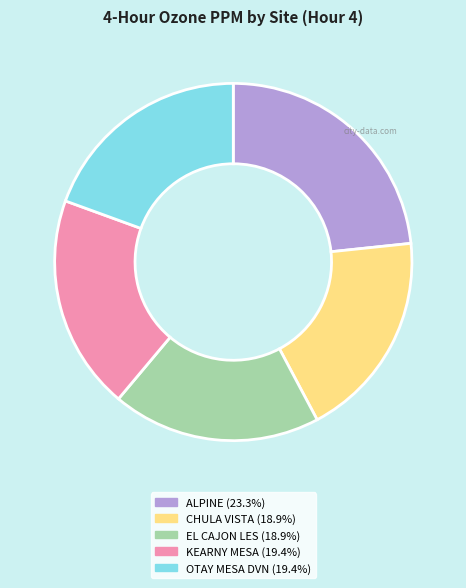

True or false: KEARNY MESA accounts for 9% of the total.

False